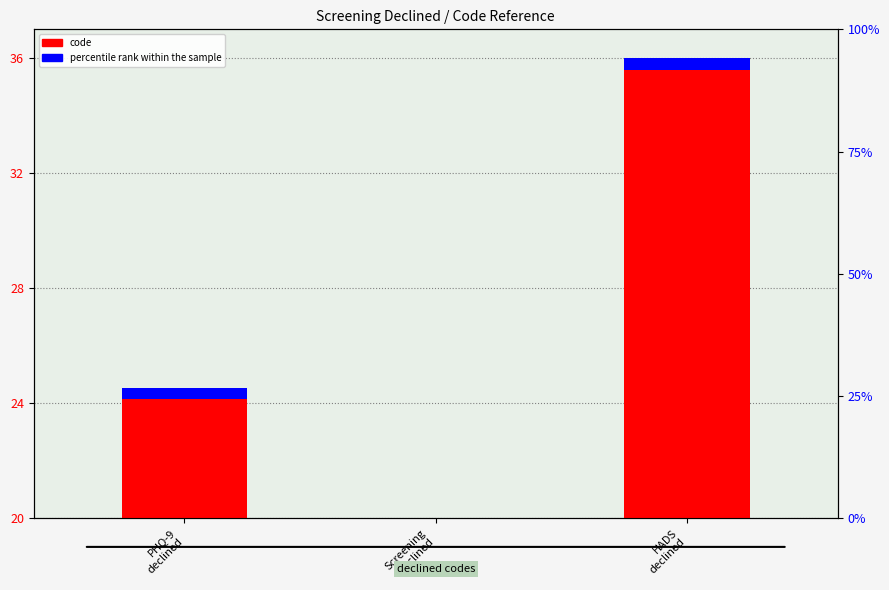

What is the label of the 2nd bar from the right?

Screening
declined